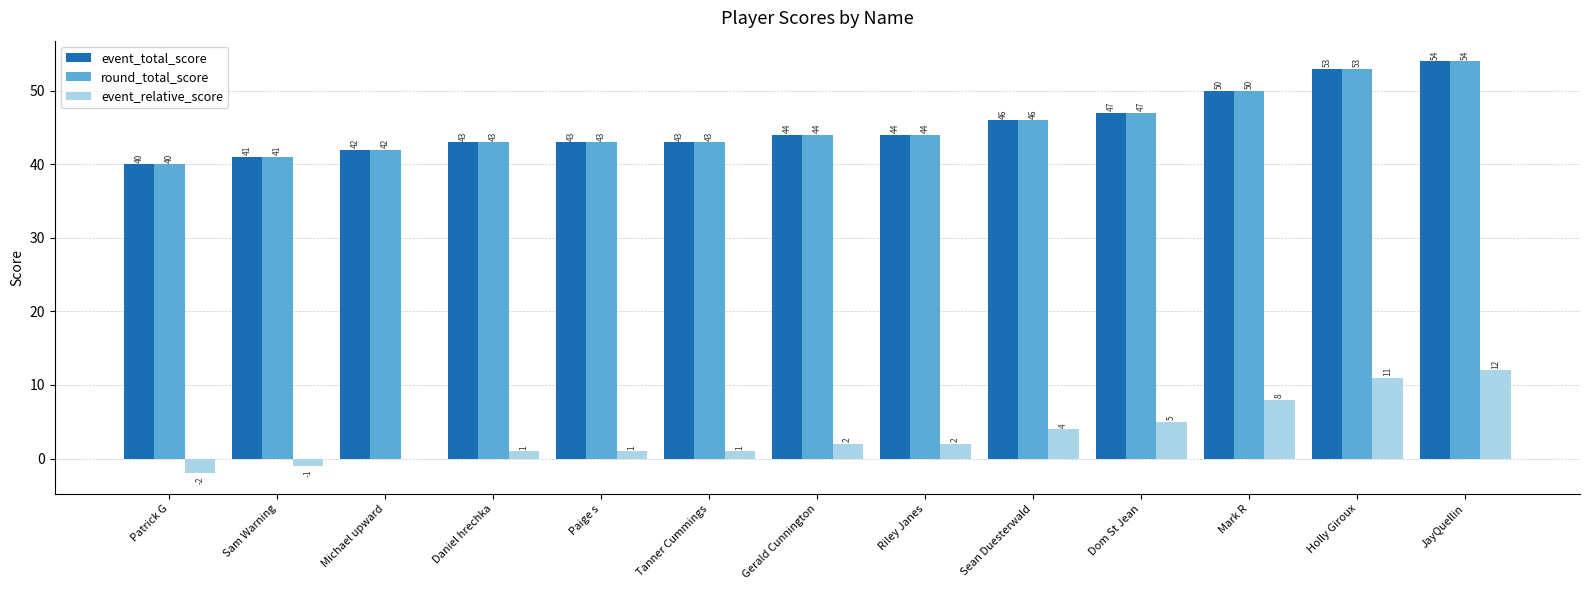

What are all the series names shown in the legend?

event_total_score, round_total_score, event_relative_score